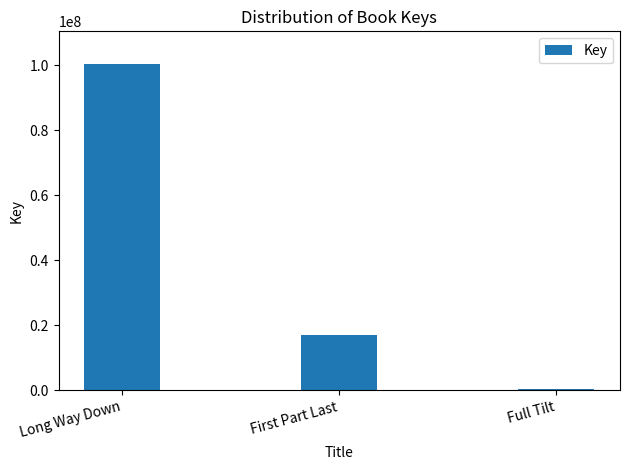

At which category does the chart reach its minimum across all series?

Full Tilt